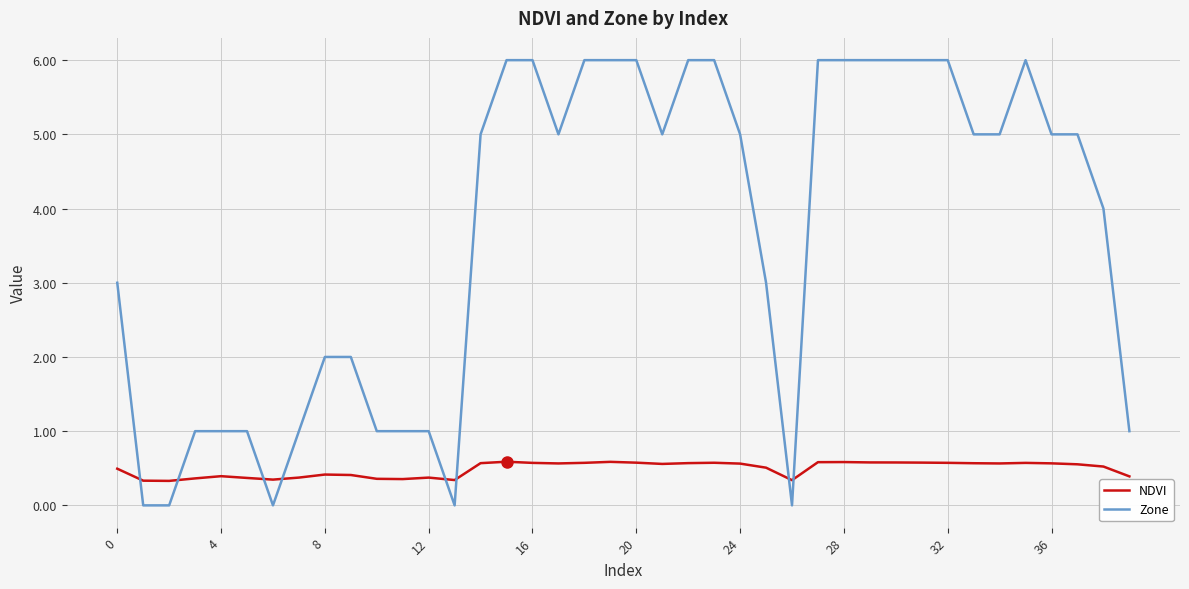

Which series has the largest range (max minus min)?

Zone